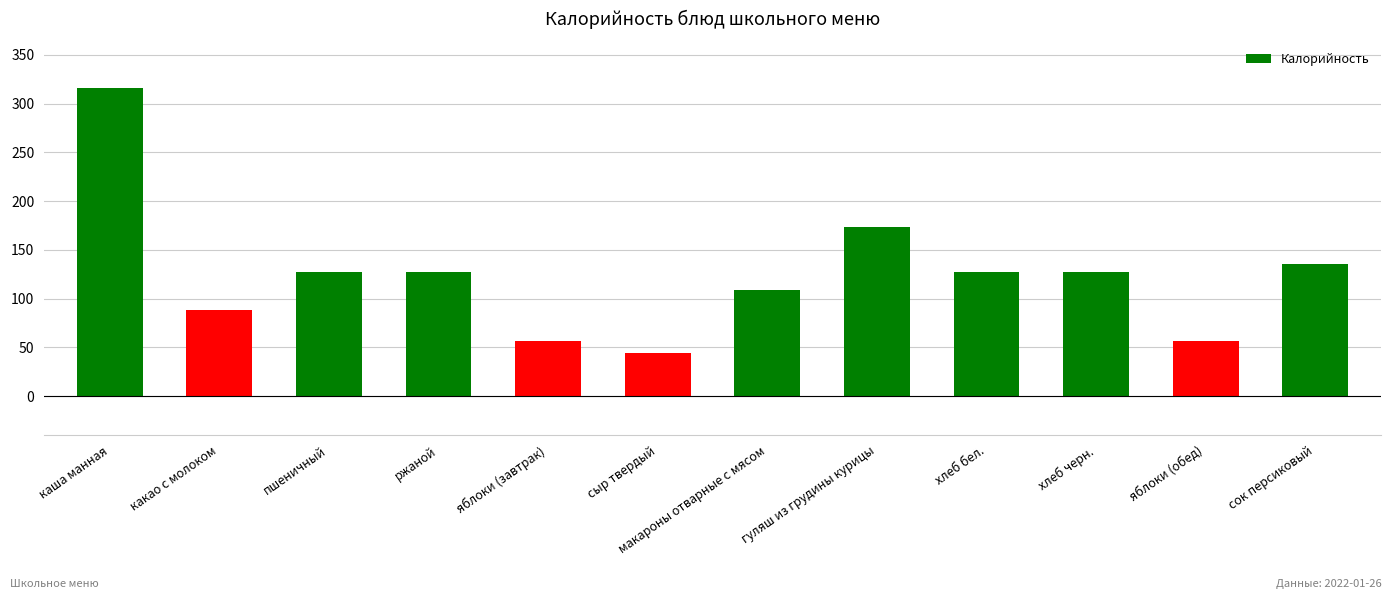

What value does the data have at гуляш из грудины курицы?

173